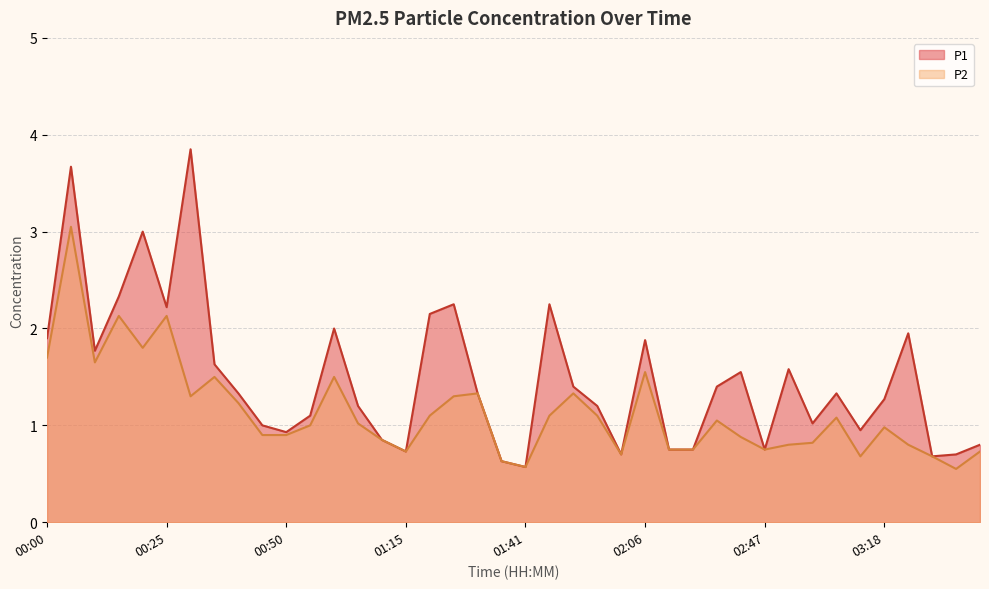

In P2, how many points are lower than both neighbors (excluding endpoints)?

9